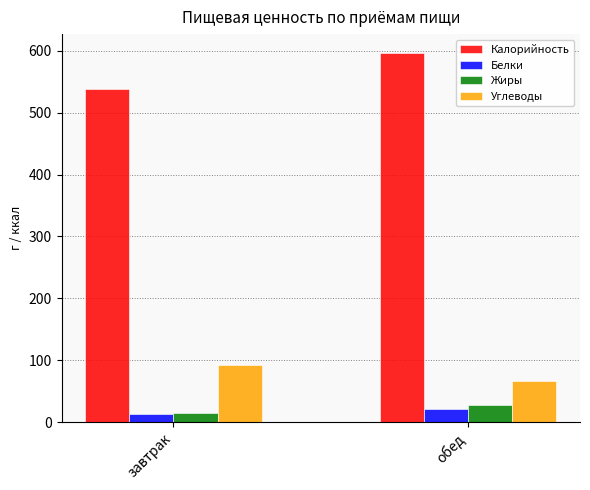

Count the Белки values in the range 13 to 21.

1